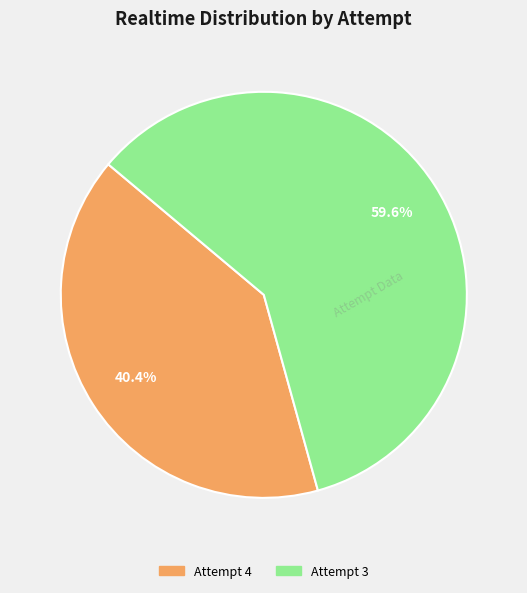

What percentage is NOT represented by Attempt 4?

59.6%